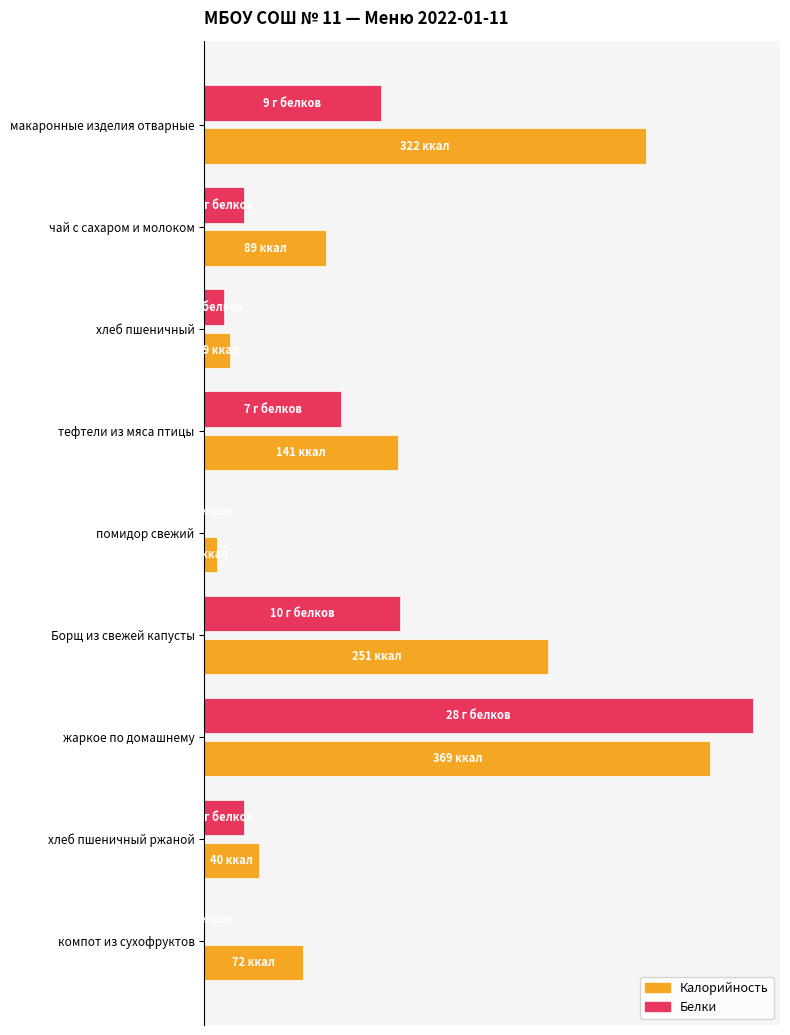

Which series has the largest total across all categories?

Калорийность